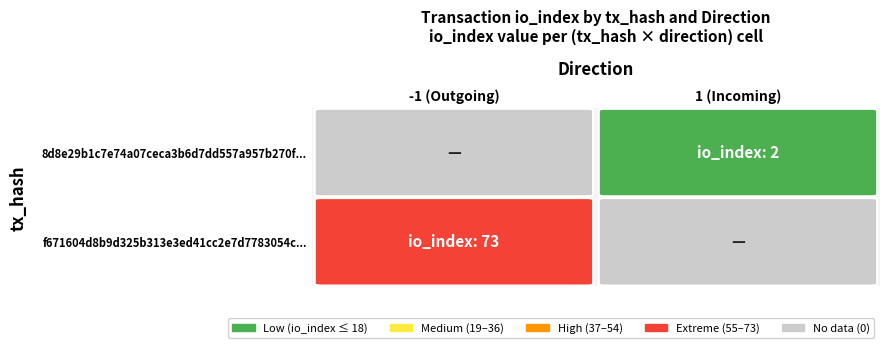

What is the difference between the f671604d8b9d325b313e3ed41cc2e7d7783054c values at direction and io_index?

74